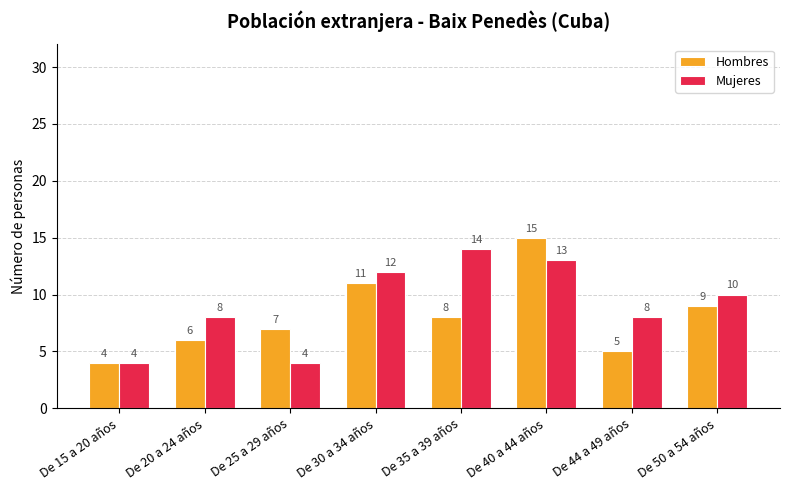

What is the difference between the maximum and minimum values in the Hombres series?

11